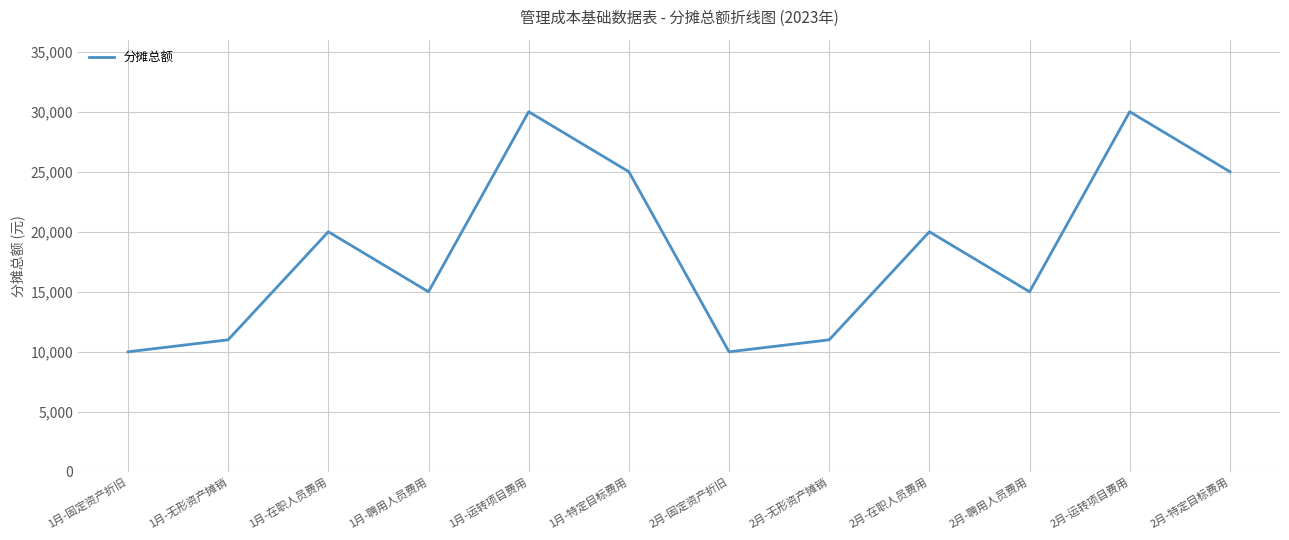

What is the greatest value displayed?

30000